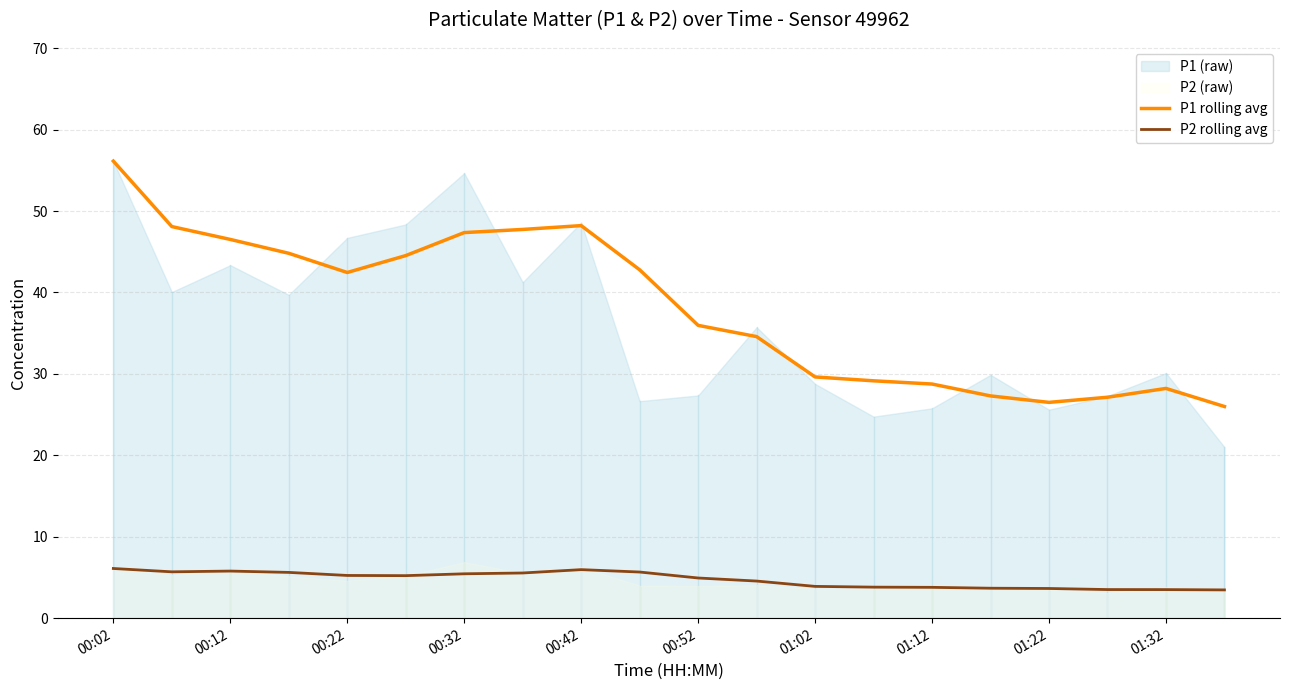

What is the smallest value displayed?

3.5